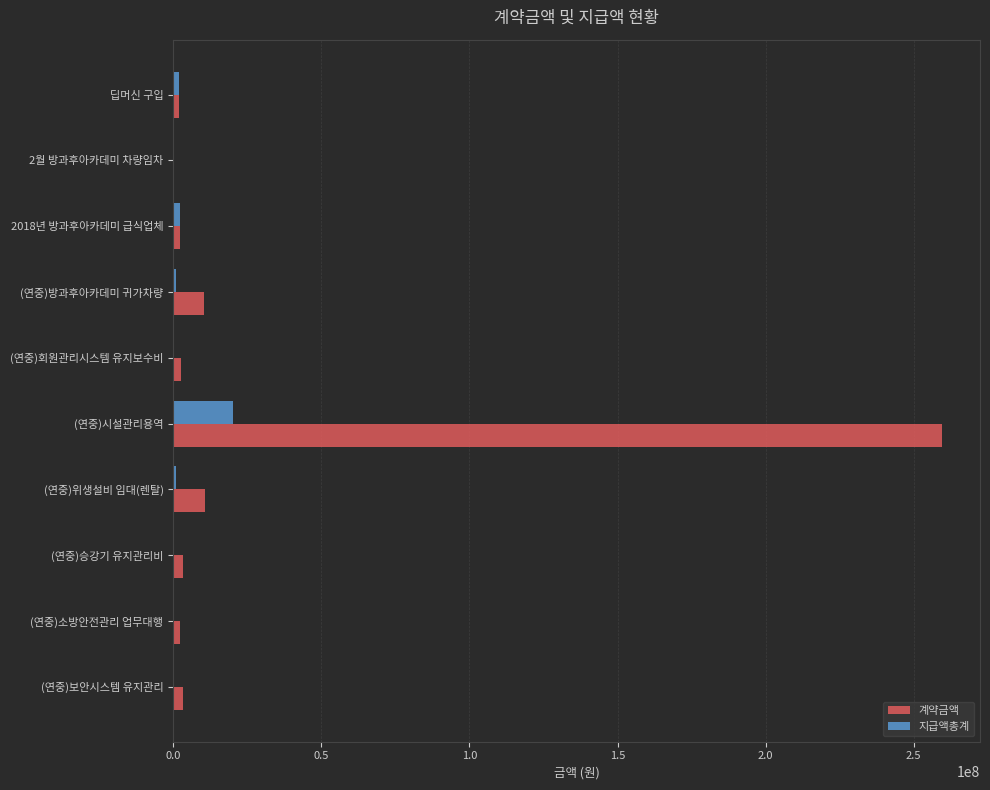

Which category has the highest value in the 계약금액 series?

(연중)시설관리용역